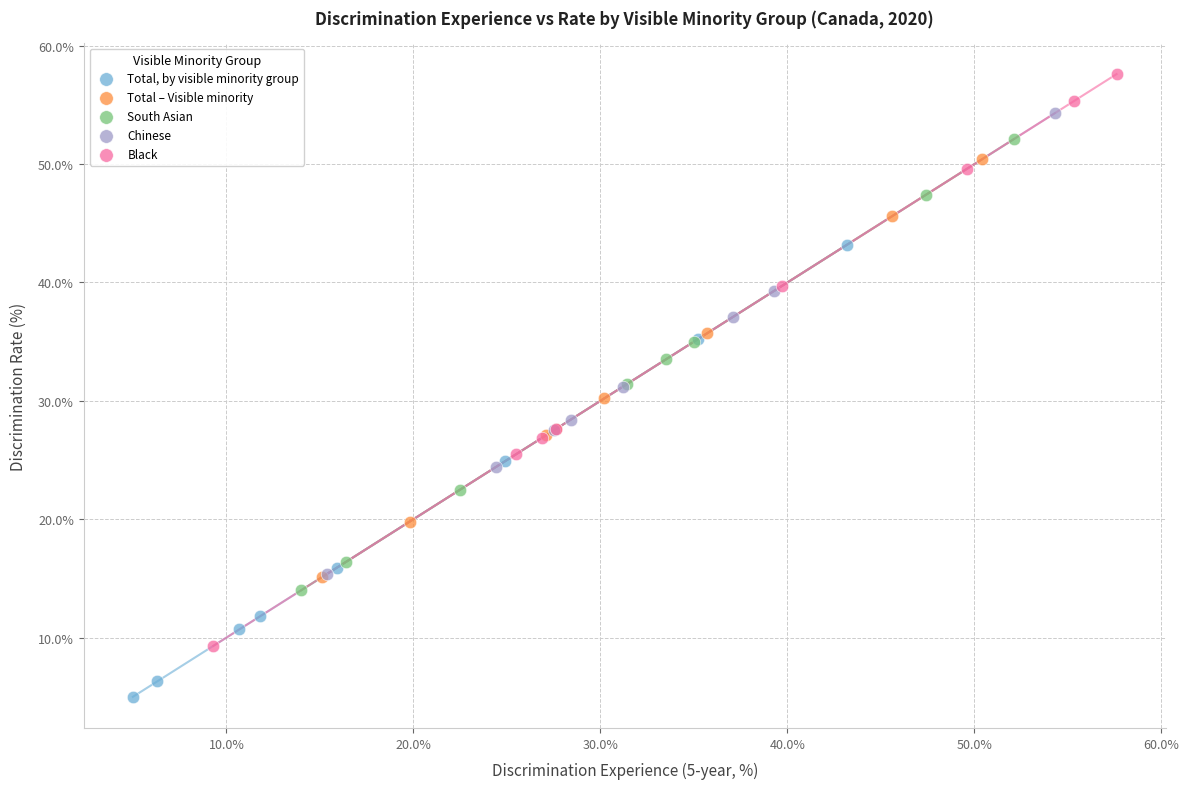

Which series contains the lowest Y value?

Total, by visible minority group